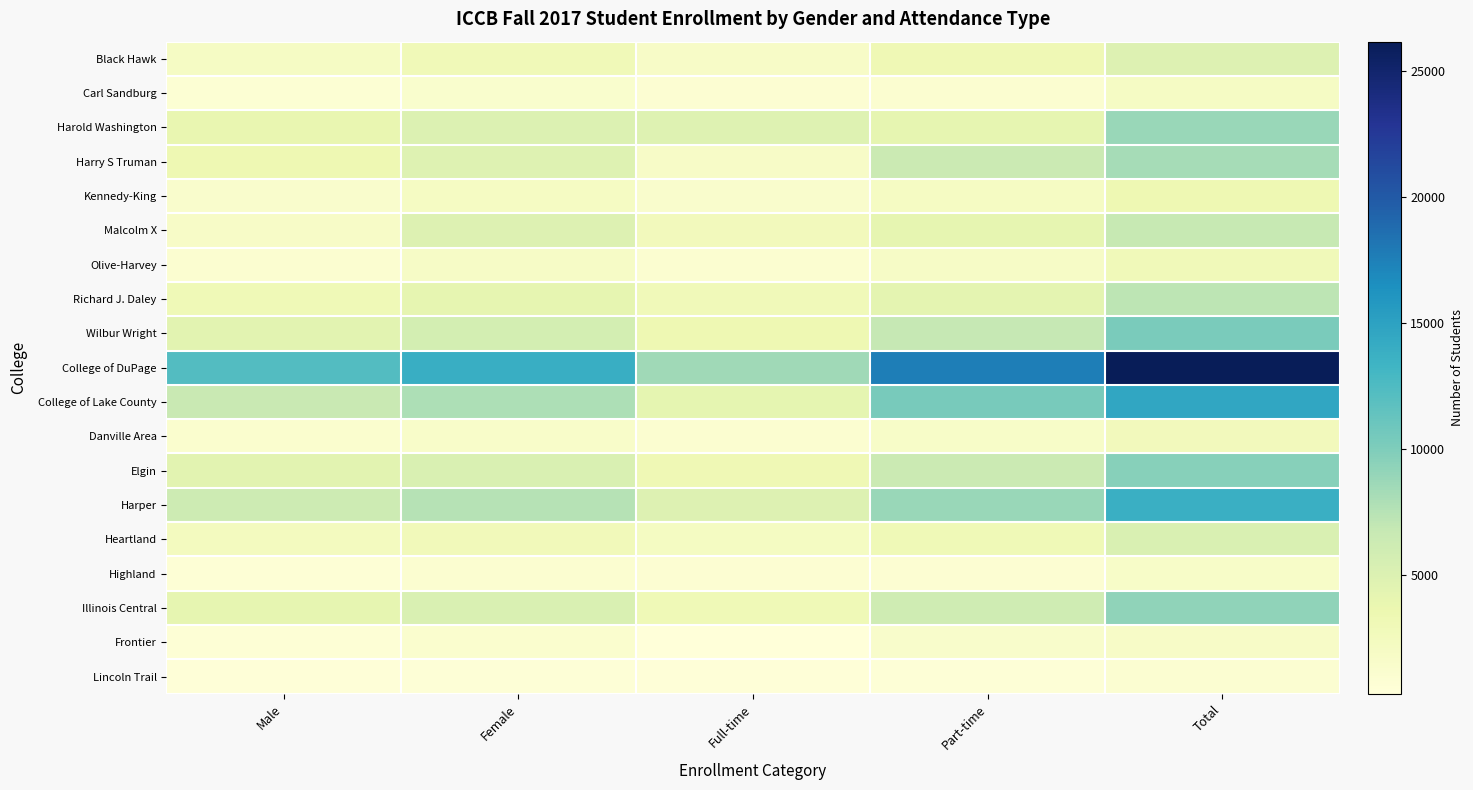

List the series in order of their peak value, lowest first.

Lincoln Trail, Highland, Frontier, Carl Sandburg, Danville Area, Olive-Harvey, Kennedy-King, Black Hawk, Heartland, Malcolm X, Richard J. Daley, Harry S Truman, Harold Washington, Illinois Central, Elgin, Wilbur Wright, Harper, College of Lake County, College of DuPage